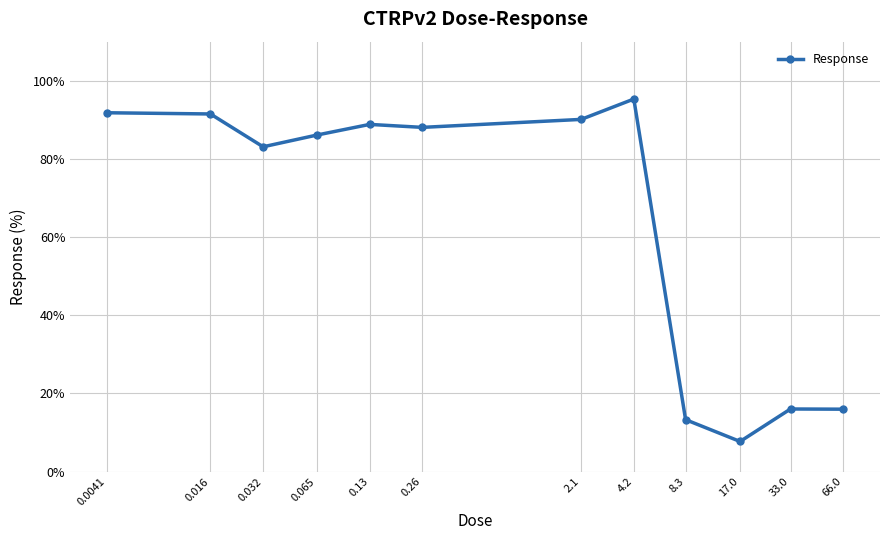

What is the difference between the second highest and minimum values?

84.1